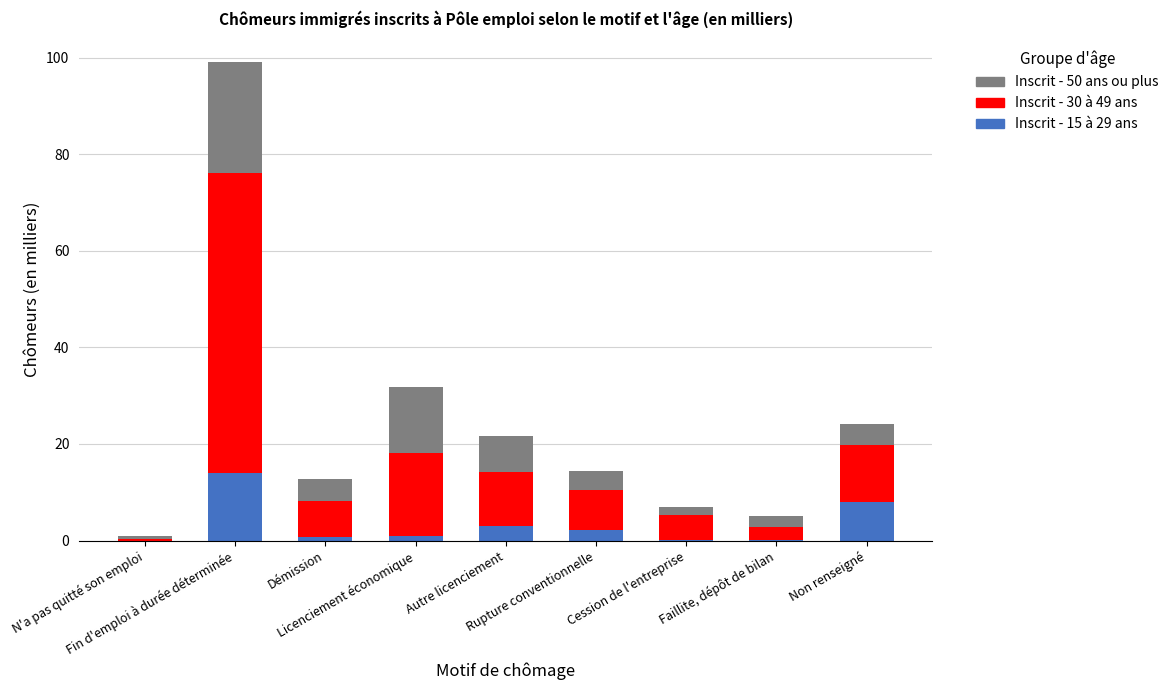

What is the maximum value for Inscrit - 15 à 29 ans?

14.0